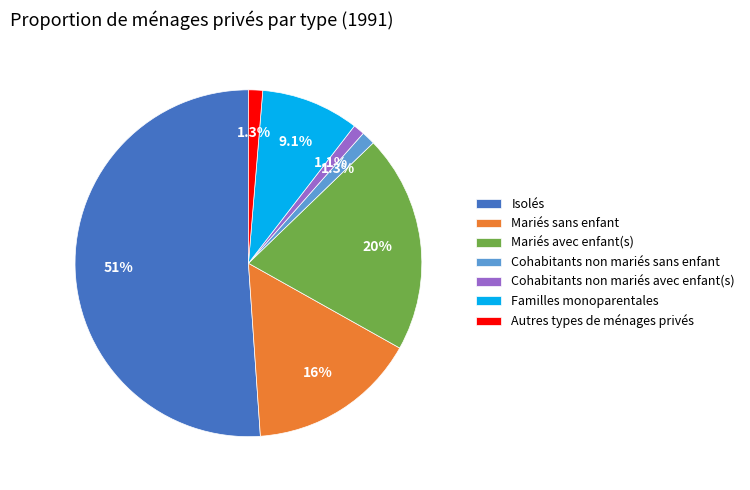

To the nearest percent, what is the combined percentage of Cohabitants non mariés avec enfant(s) and Mariés sans enfant?

17%